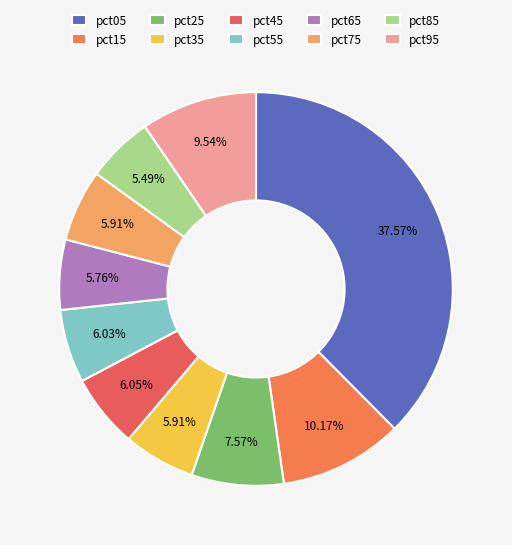

To the nearest percent, what is the average slice percentage?

10%